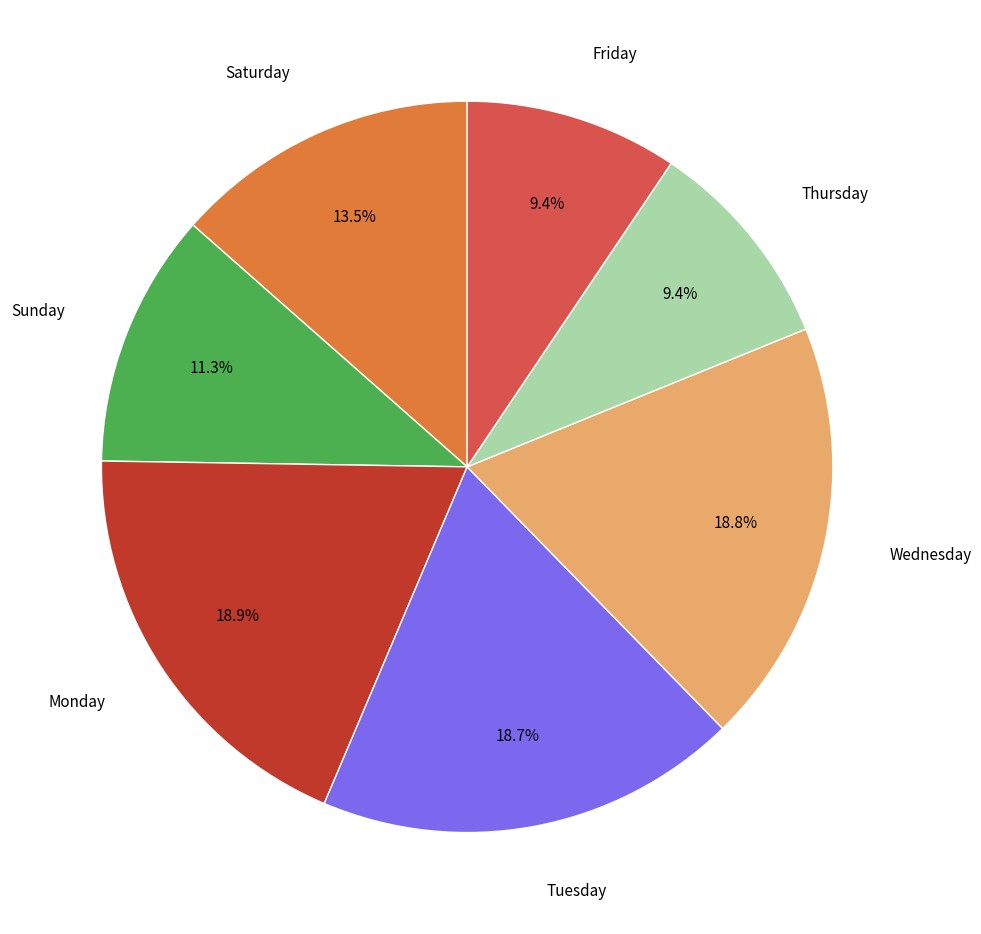

Is there any slice that represents more than half of the pie?

No